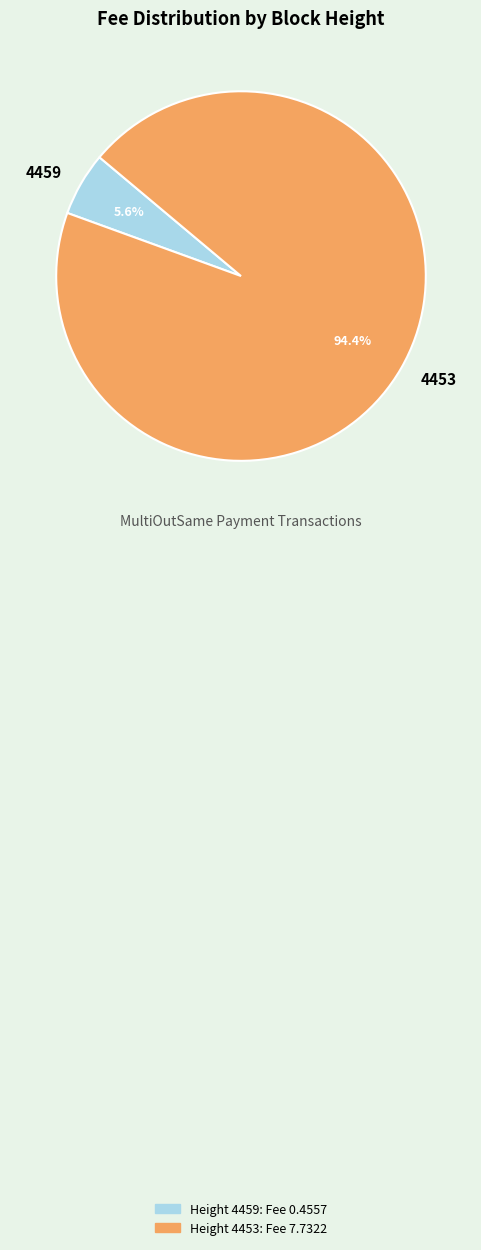

Which slice is the largest?

4453